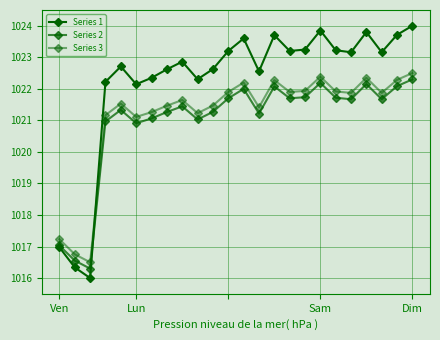

Does the chart display data point markers on the line(s)?

Yes